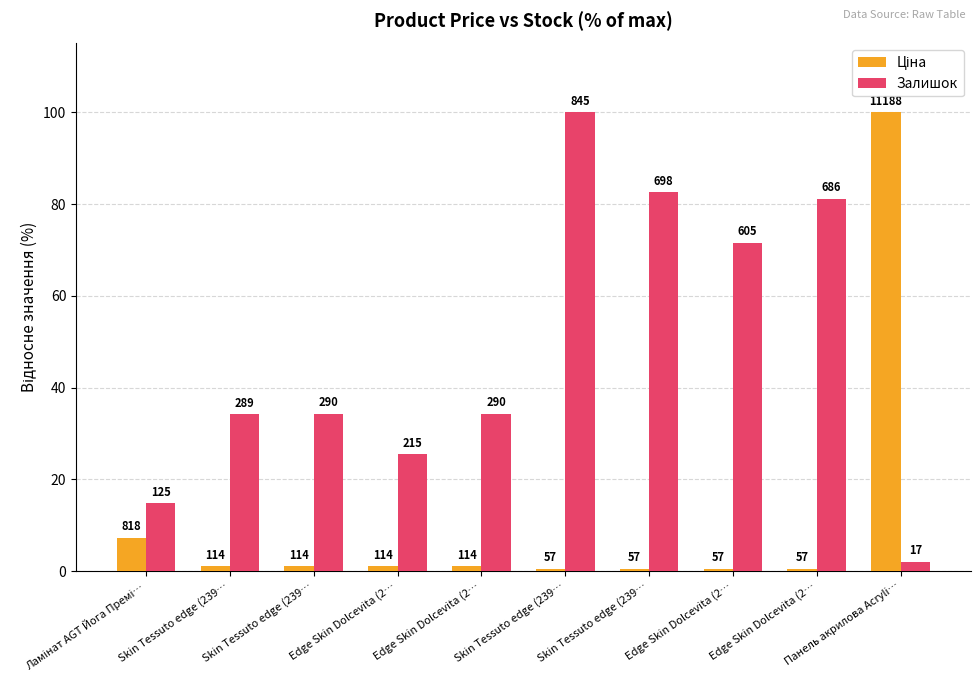

What is the difference between the maximum and minimum values in the Залишок series?

98.0